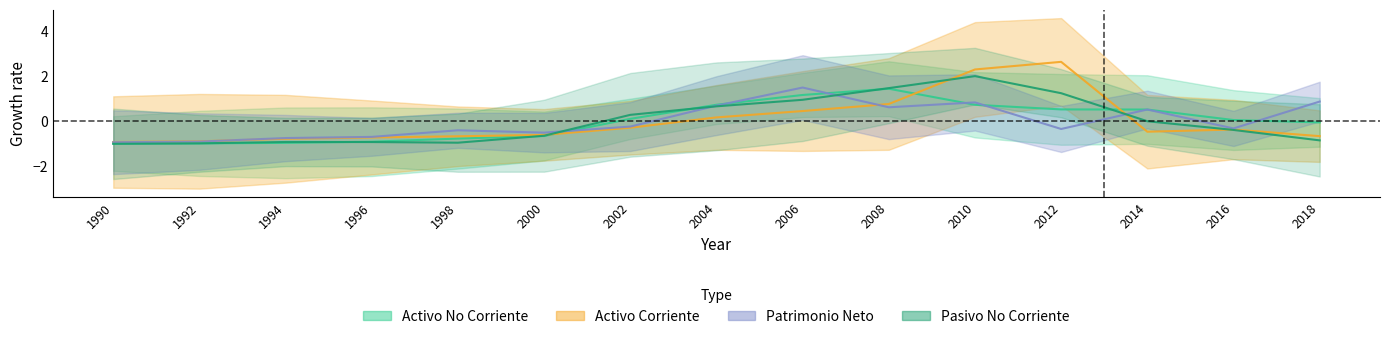

Where do Pasivo No Corriente and Activo No Corriente first cross each other?

1990 and 1992